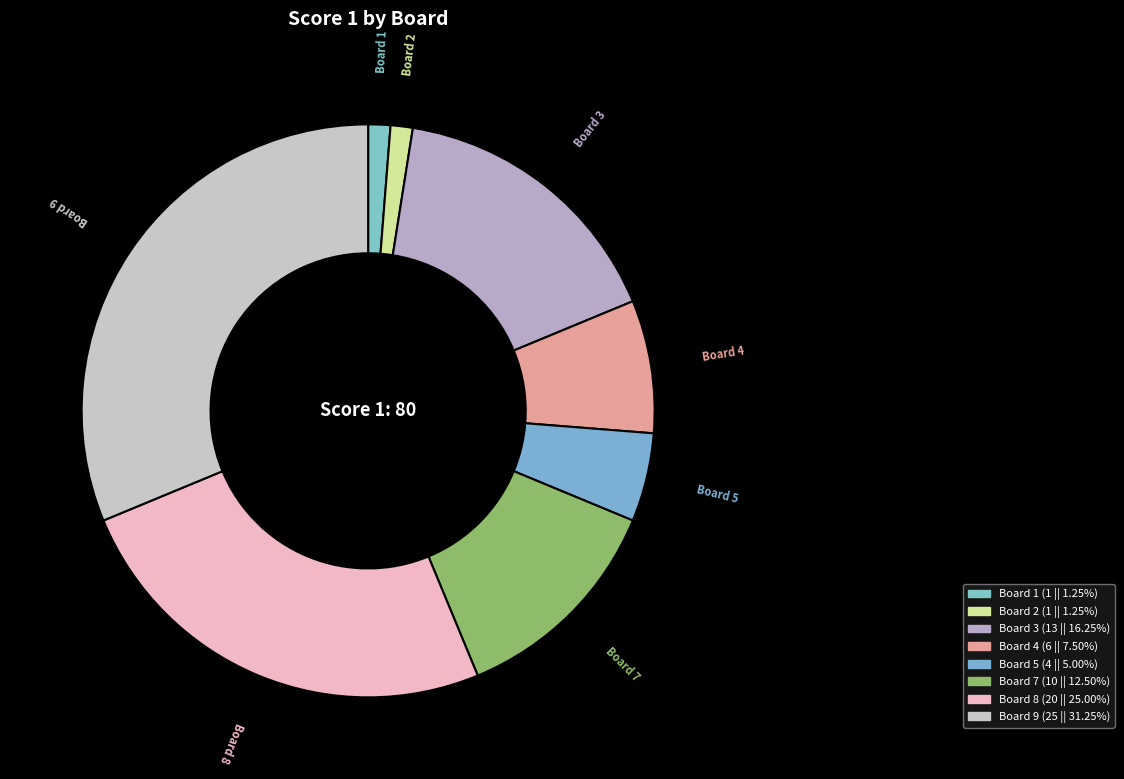

Does any single category account for the majority?

No